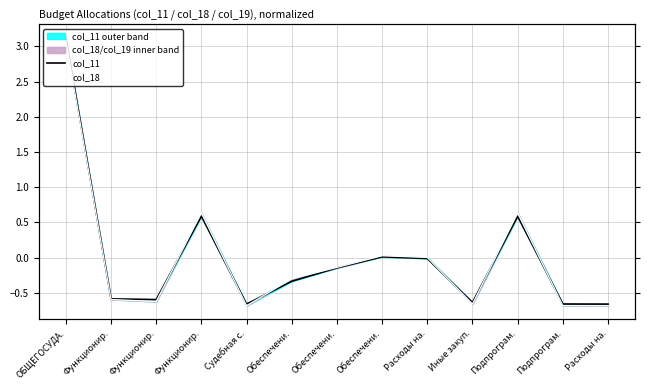

How many data points in col_18 are less than 0?

8